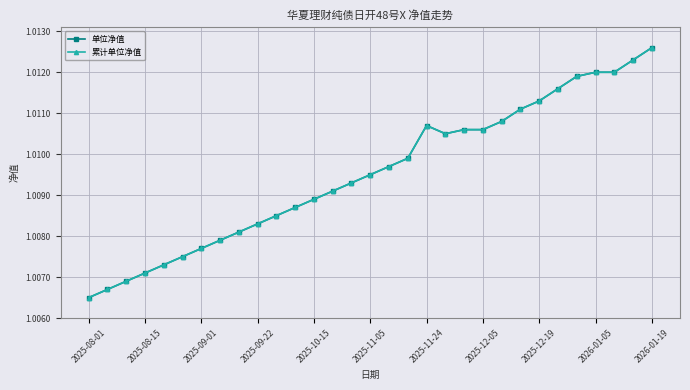

True or false: 单位净值 and 累计单位净值 cross at least once.

False